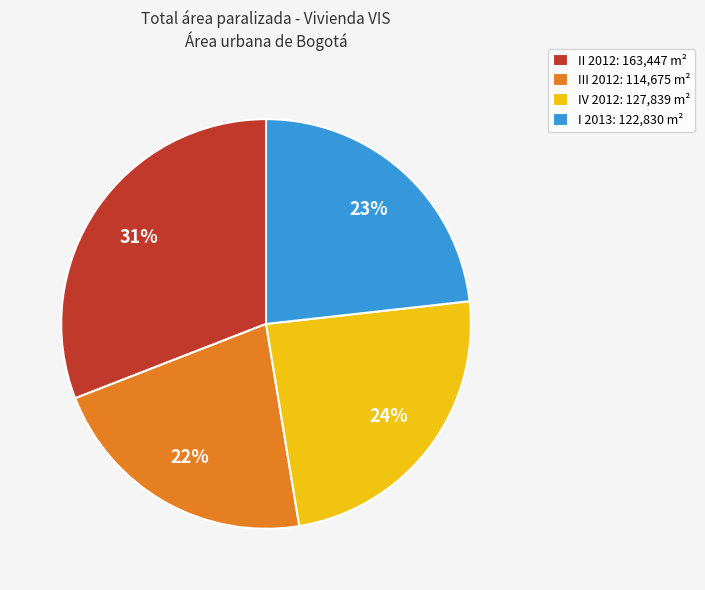

Is it true that IV 2012 is 24% of the pie?

True